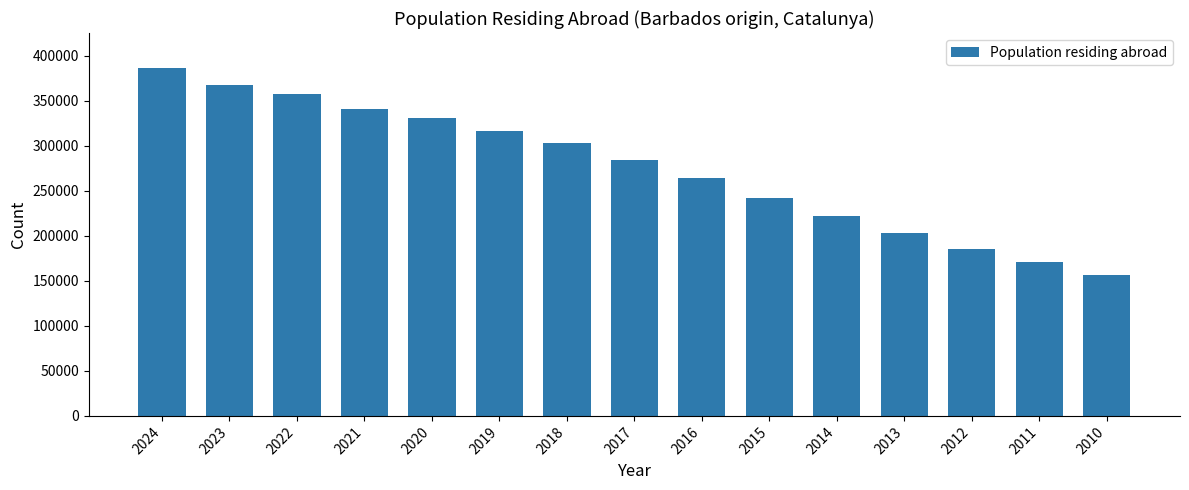

Count the number of data series in this chart.

1